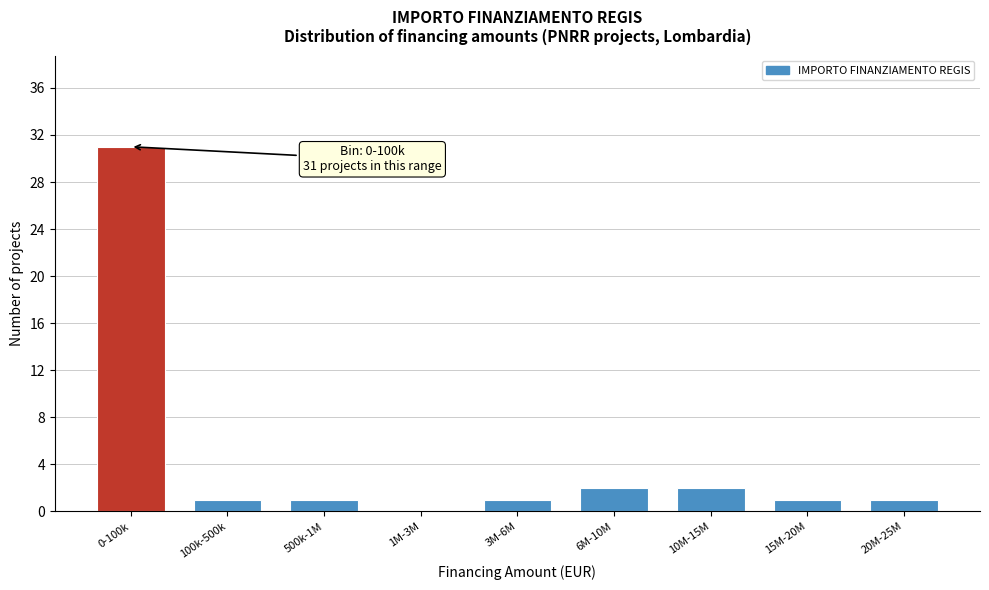

Reading left to right, what are all the values shown in this chart?

0-100k=31	100k-500k=1	500k-1M=1	1M-3M=0	3M-6M=1	6M-10M=2	10M-15M=2	15M-20M=1	20M-25M=1